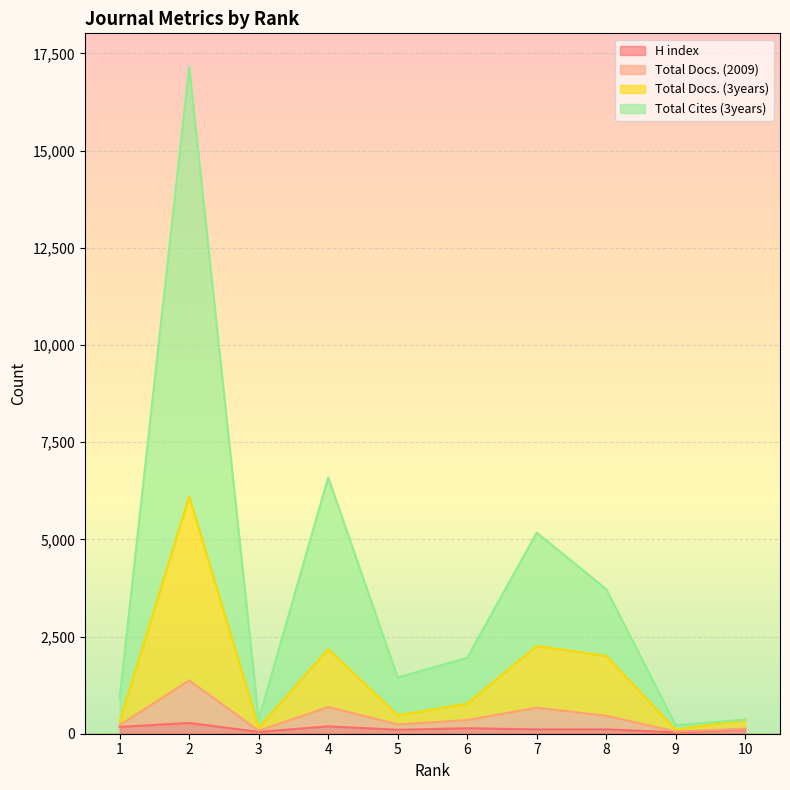

What is the difference between the maximum and minimum values in the H index series?

242